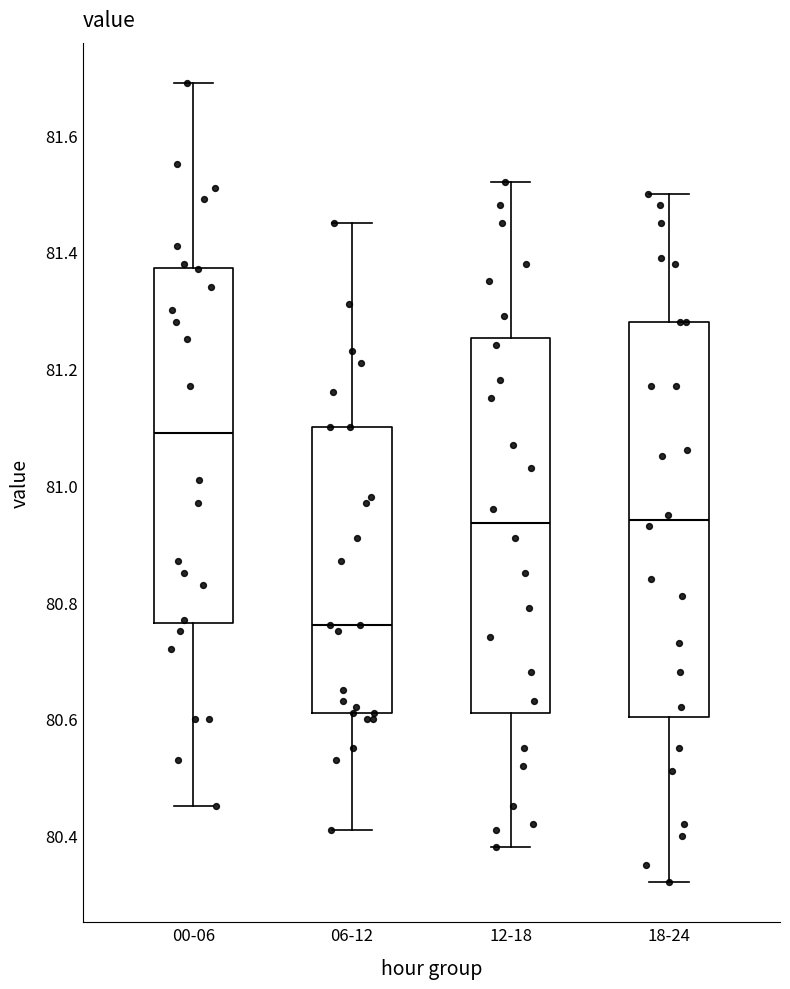

Reading left to right, read every box against the y-axis: the position of its median line, the range the box covers, and the ends of its whiskers. The values are not printed on the chart, so give them approximately, as read against the axis.

00-06: median 81.10, box 80.76 to 81.38, whiskers 80.46 to 81.70
06-12: median 80.76, box 80.62 to 81.10, whiskers 80.42 to 81.46
12-18: median 80.94, box 80.62 to 81.26, whiskers 80.38 to 81.52
18-24: median 80.94, box 80.60 to 81.28, whiskers 80.32 to 81.50